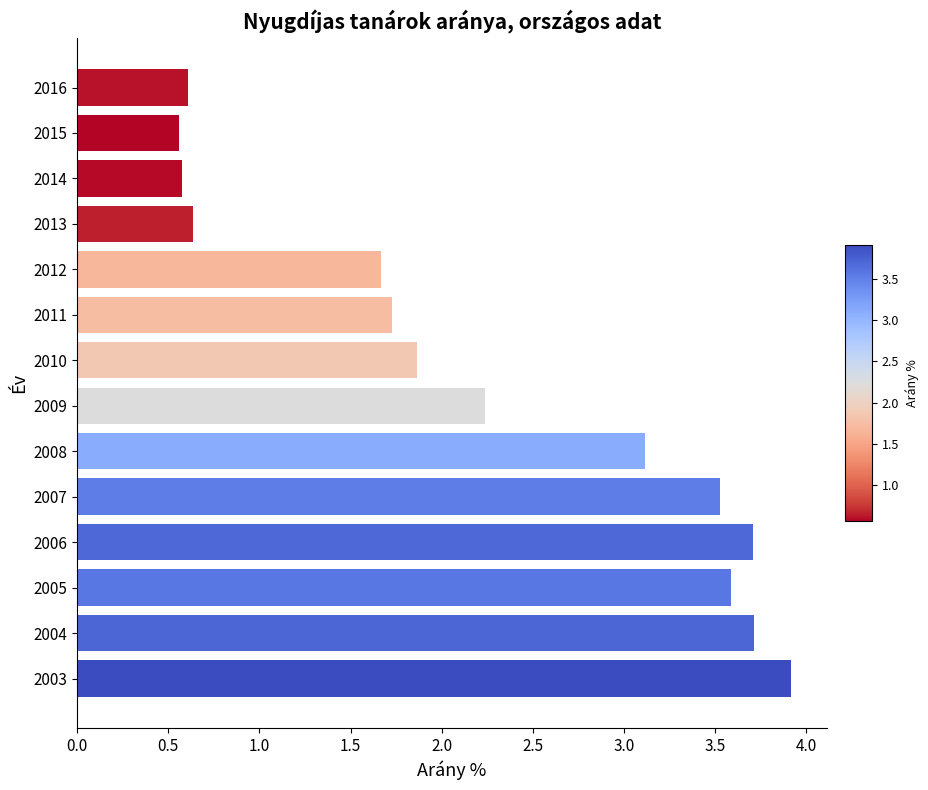

What is the difference between the maximum and minimum values?

3.4